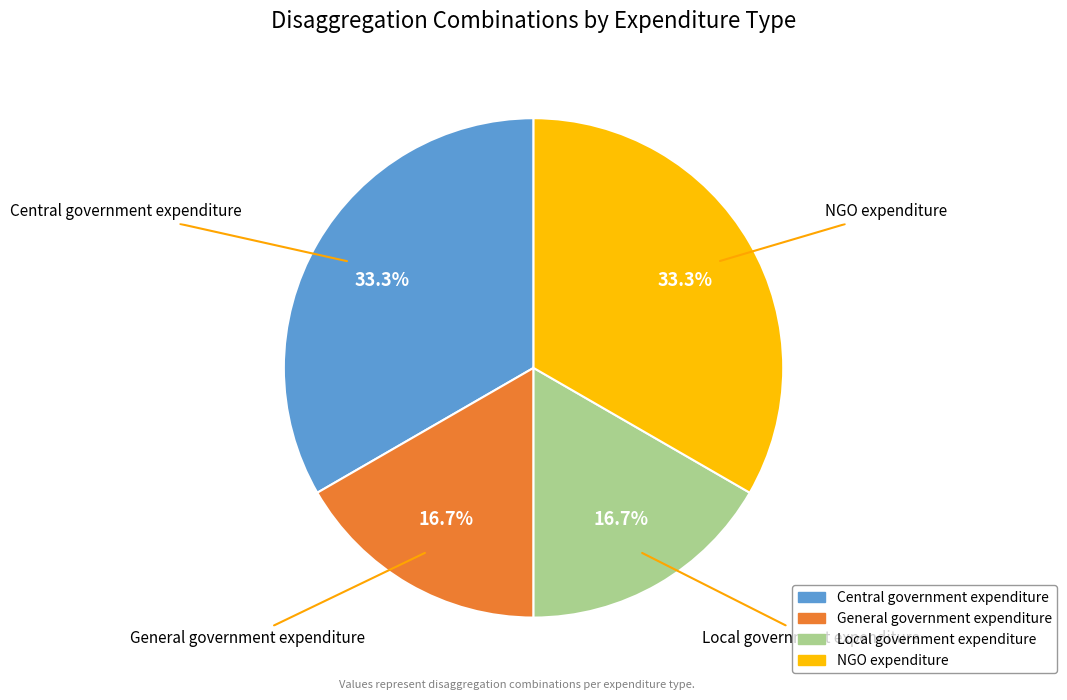

To the nearest percent, what portion does Central government expenditure represent?

33%